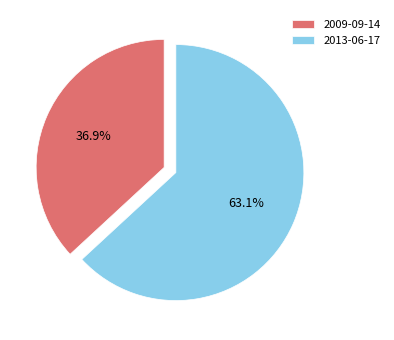

What percentage do 2013-06-17 and 2009-09-14 together represent?

100.0%